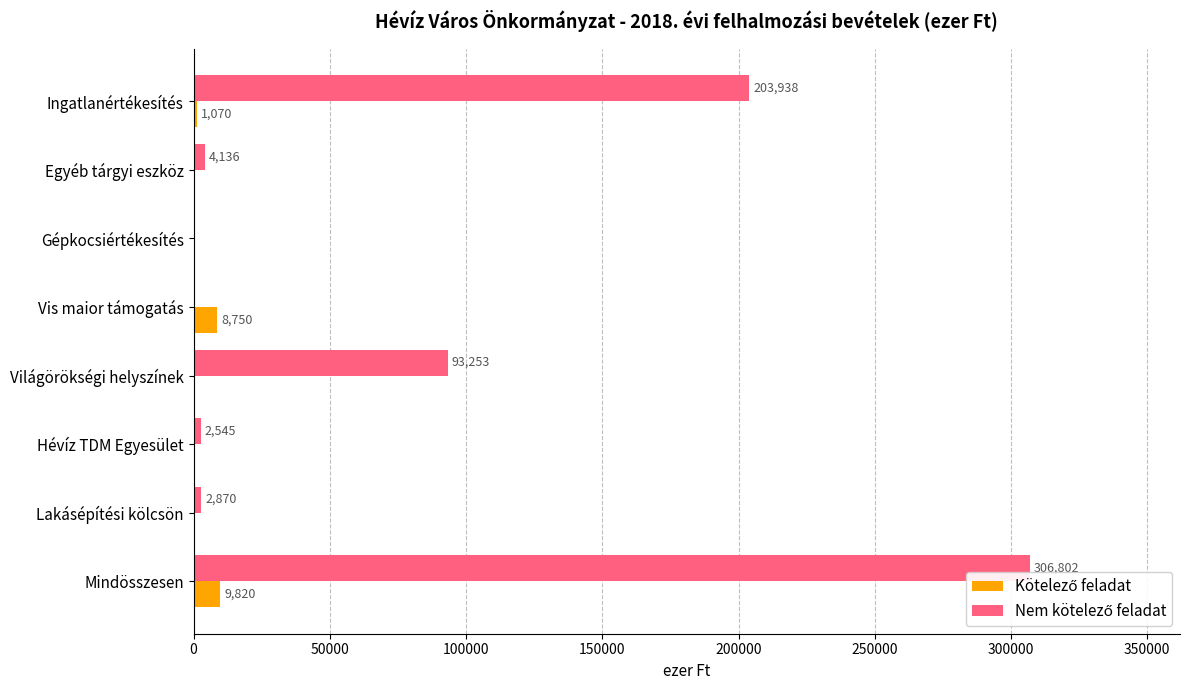

How many categories are shown in the chart?

8